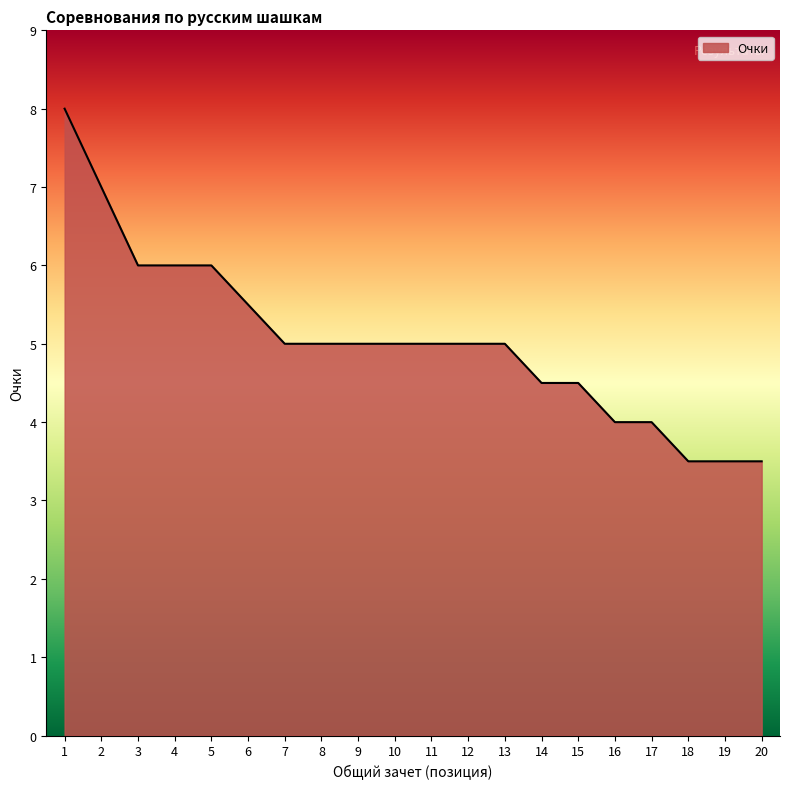

What is the change in value from 2 to 8?

-2.0